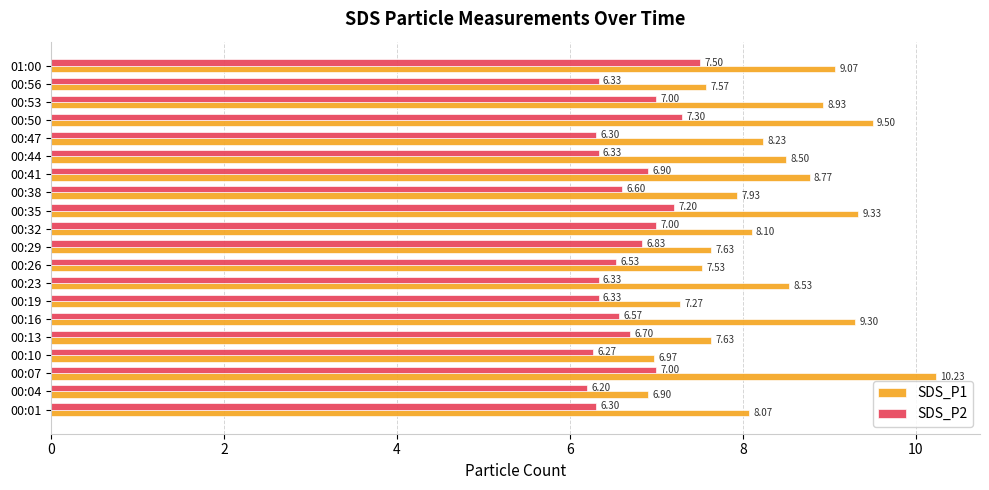

Which series changed the most between 00:38 and 00:53?

SDS_P1